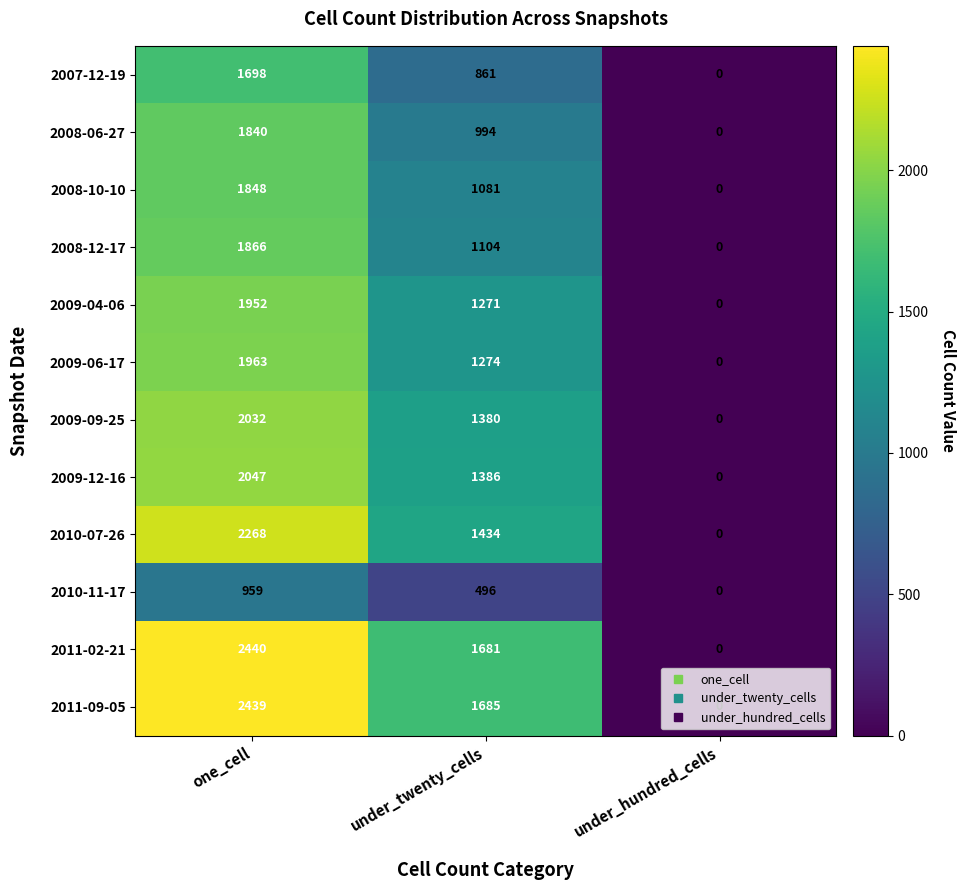

How many data points does each series have?

3